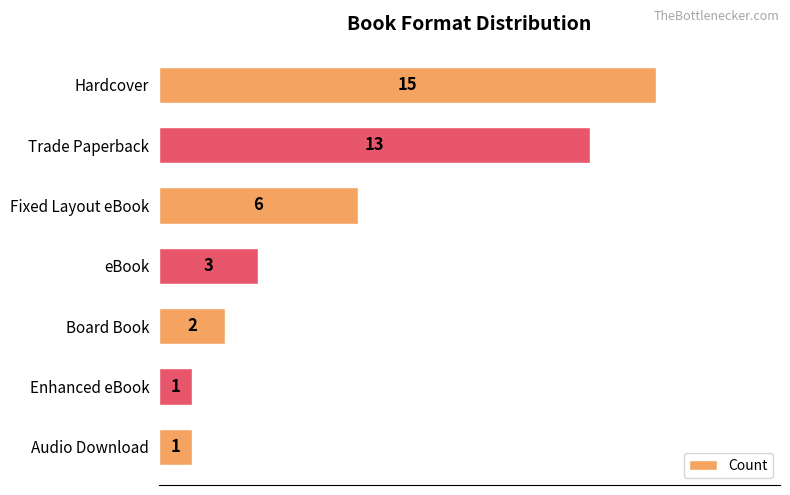

Between Enhanced eBook and Fixed Layout eBook, which is larger?

Fixed Layout eBook